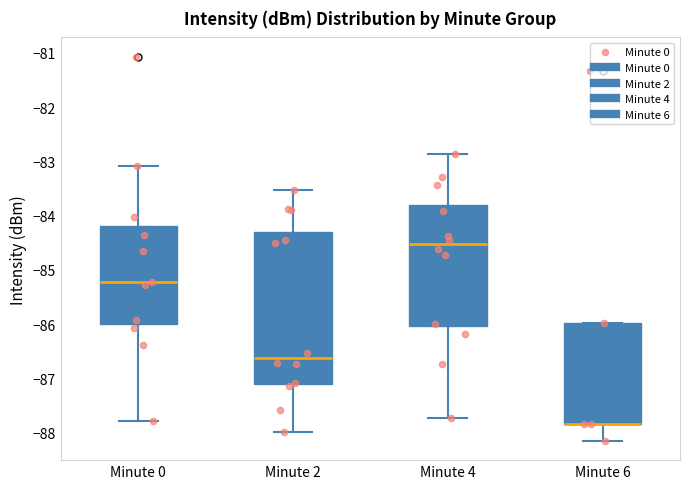

Where is the lower edge of the box for Minute 2 on the y-axis? The values are not printed on the chart, so give them approximately, as read against the axis.

-87.1